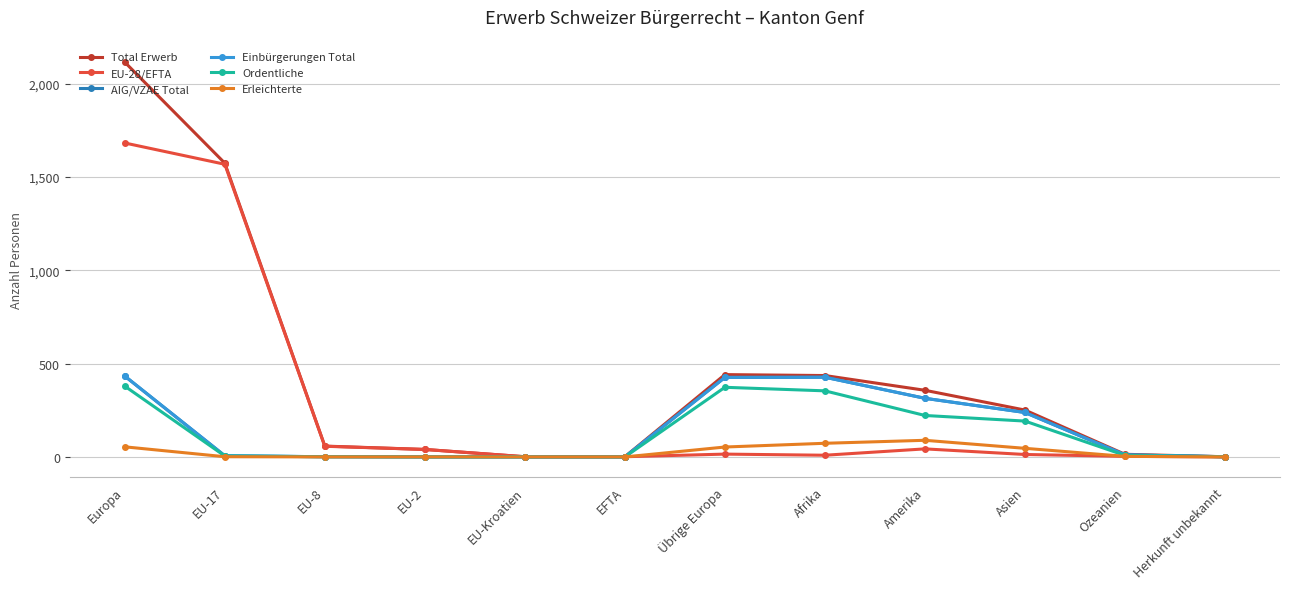

Is this an area chart (filled region under the line)?

No